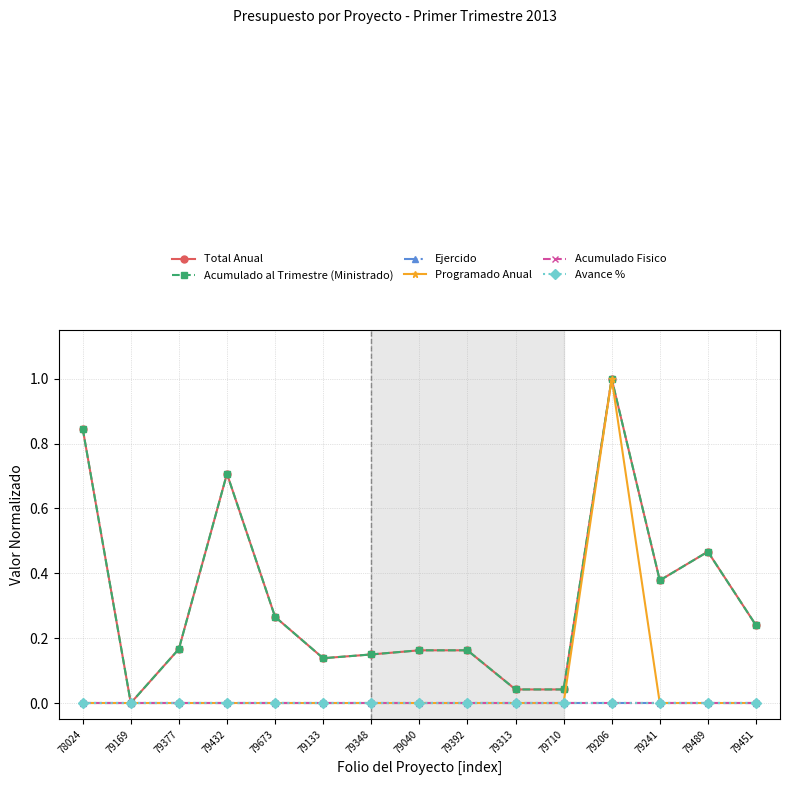

Does the chart have visible grid lines?

Yes